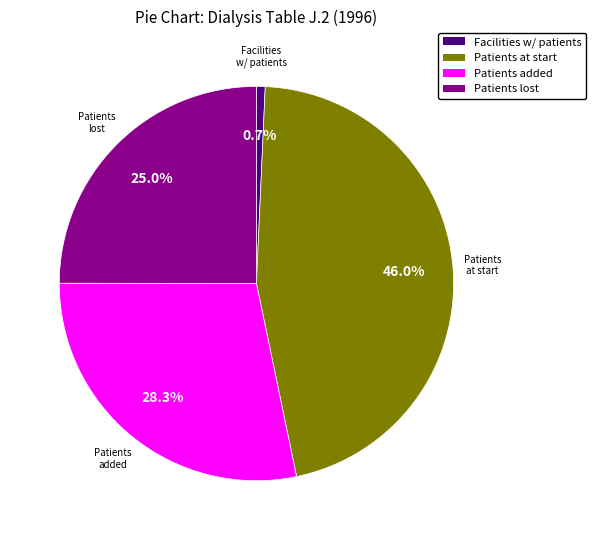

Is there a majority slice in this chart?

No